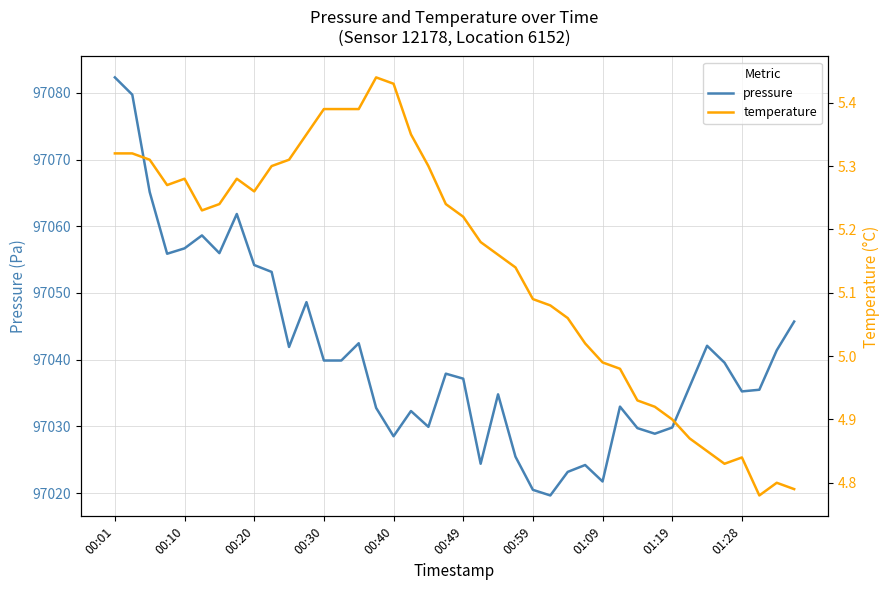

What is the maximum value for pressure?

97082.3